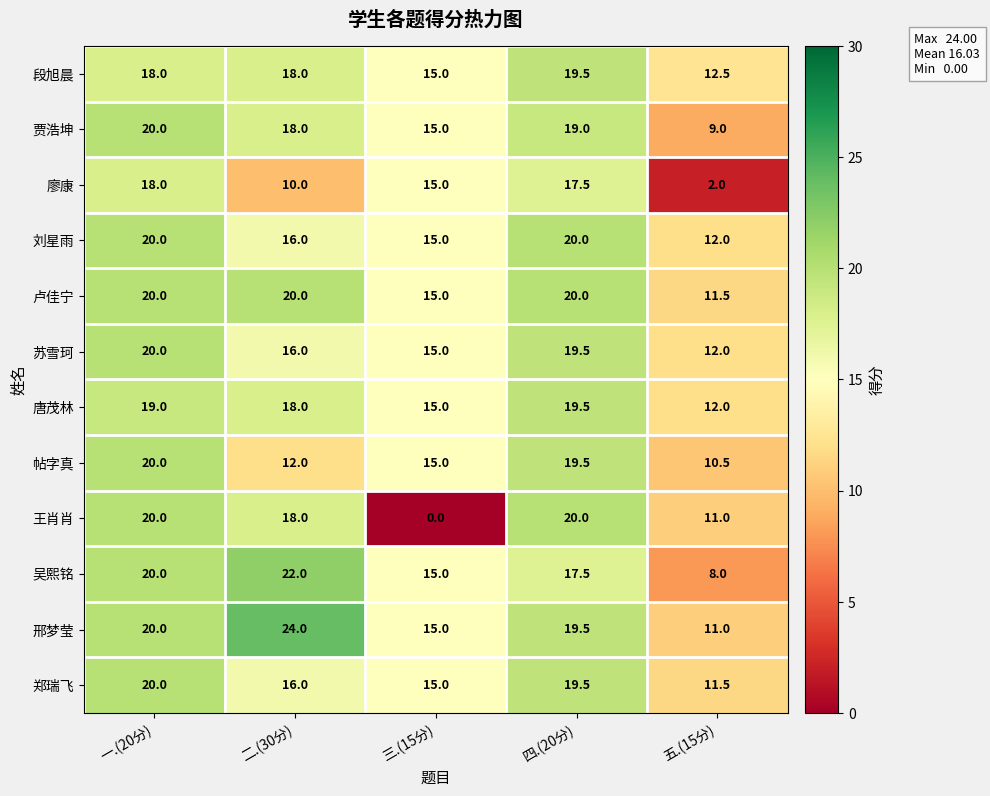

Which series changed the most between 三.(15分) and 五.(15分)?

廖康